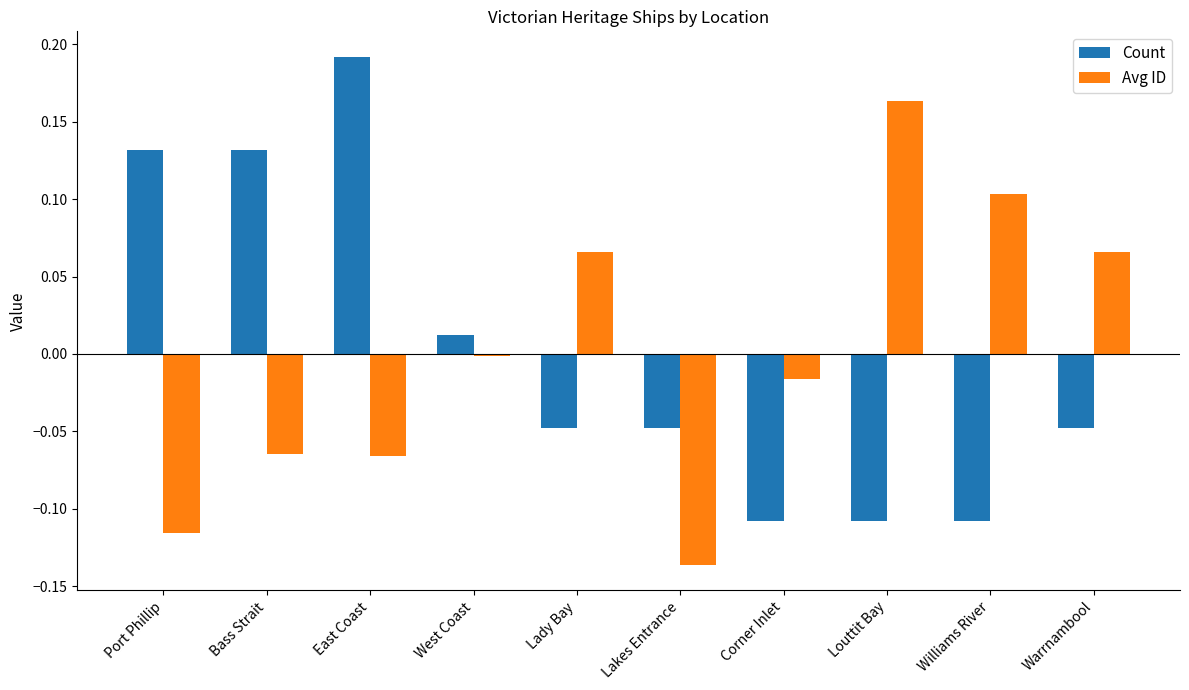

How many series are shown in this chart?

2